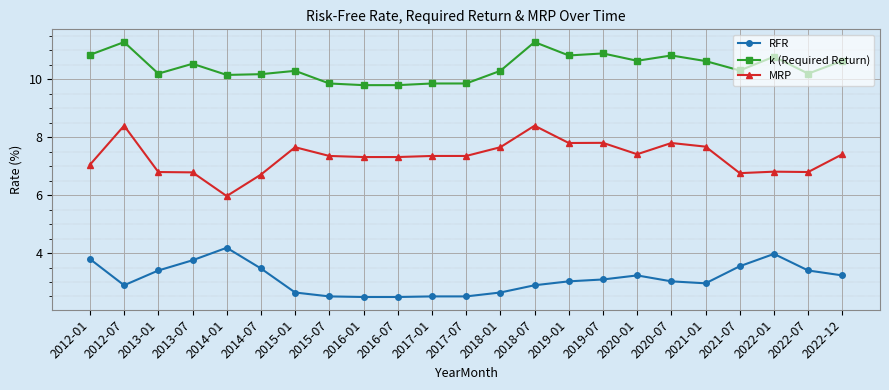

List the series in order of their overall mean, lowest first.

RFR, MRP, k (Required Return)